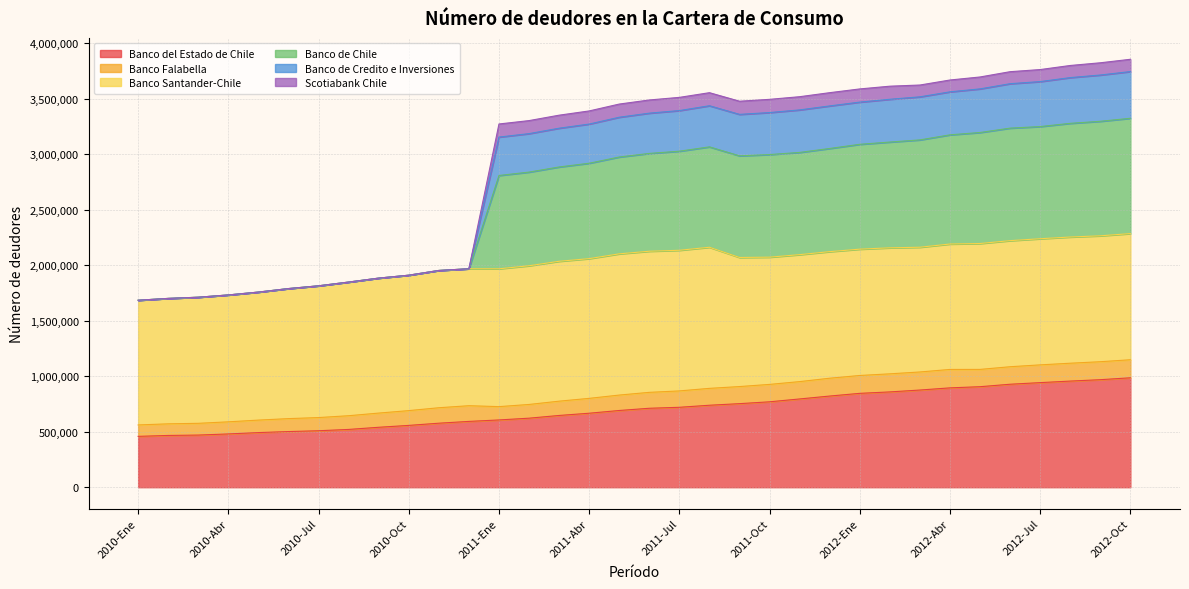

What is the minimum value for Banco del Estado de Chile?

458174